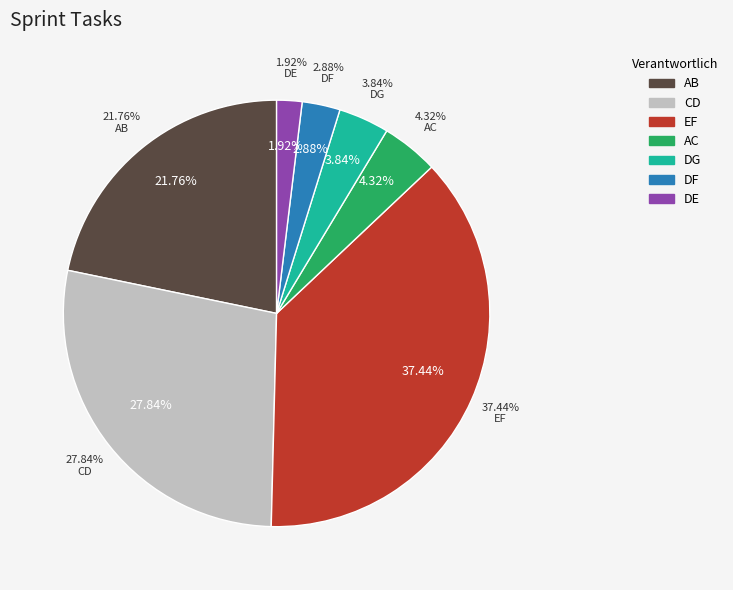

Does any single category account for the majority?

No